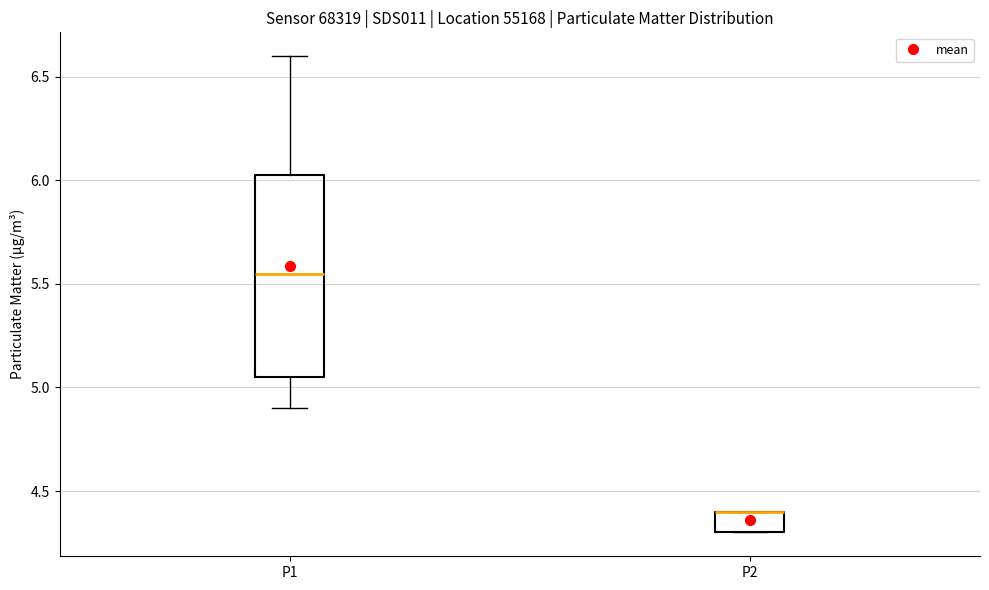

Reading left to right, transcribe this box plot: for each box, give where its median line is, the range the box spans, and where its two whiskers end, as read against the y-axis. The values are not printed on the chart, so give them approximately, as read against the axis.

P1: median 5.55, box 5.05 to 6.05, whiskers 4.90 to 6.60
P2: median 4.40 (drawn on the box's upper edge), box 4.30 to 4.40, whiskers 4.30 to 4.40